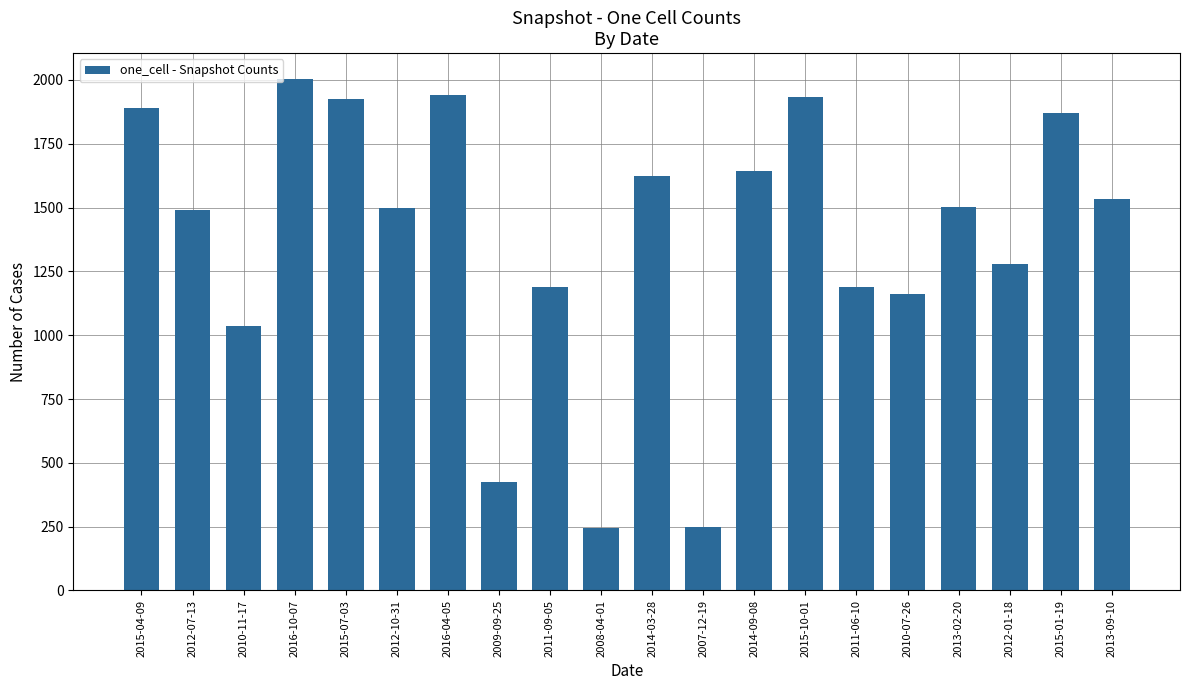

At which label is the value closest to 1125?

2010-07-26